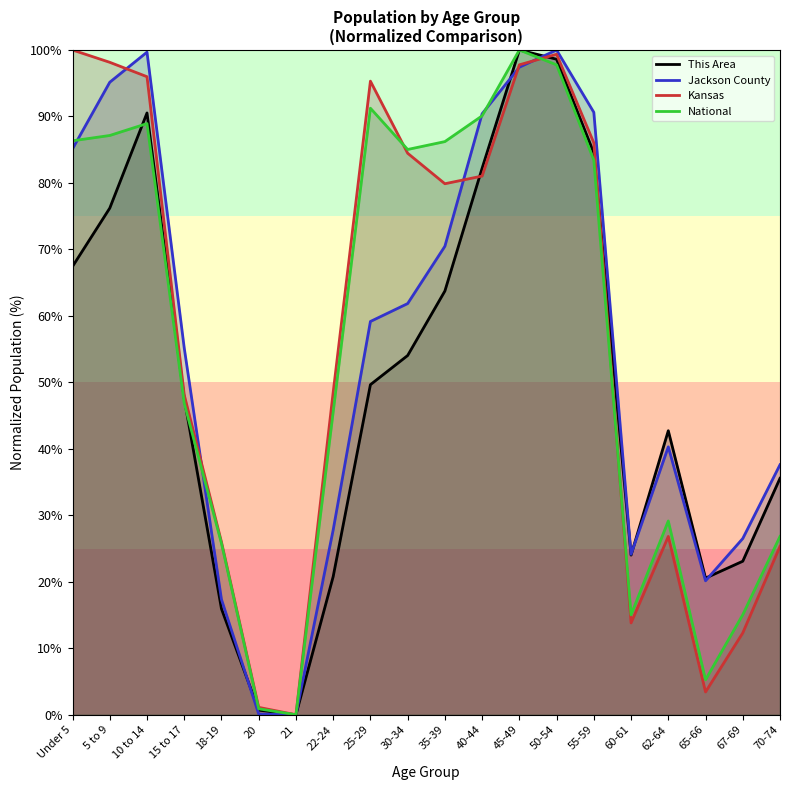

What is the average value of the Kansas series?

56.2